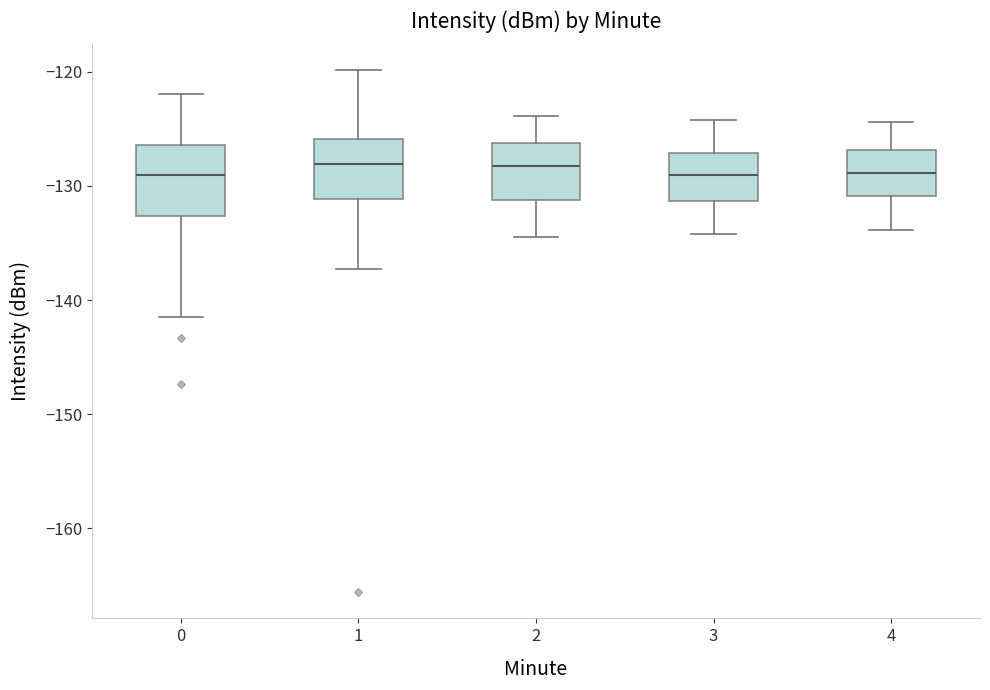

Reading left to right, transcribe this box plot: for each box, give where its median line is, the range the box spans, and where its two whiskers end, as read against the y-axis. The values are not printed on the chart, so give them approximately, as read against the axis.

0: median -129, box -133 to -126, whiskers -141 to -122
1: median -128, box -131 to -126, whiskers -137 to -120
2: median -128, box -131 to -126, whiskers -134 to -124
3: median -129, box -131 to -127, whiskers -134 to -124
4: median -129, box -131 to -127, whiskers -134 to -124